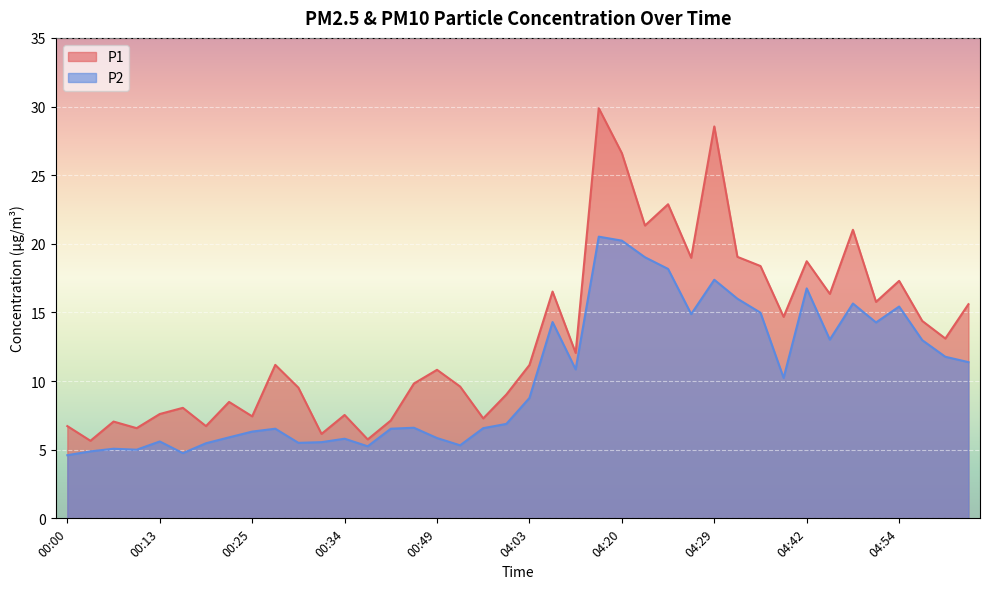

In P2, how many points are lower than both neighbors (excluding endpoints)?

10